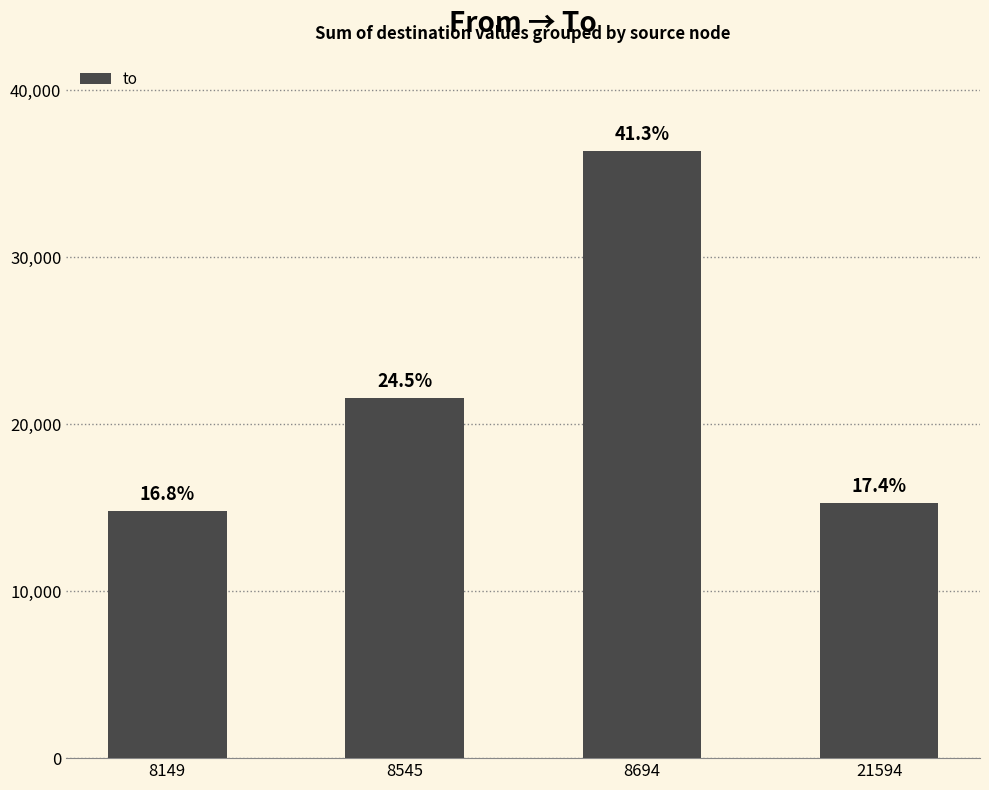

What is the greatest value displayed?

36393